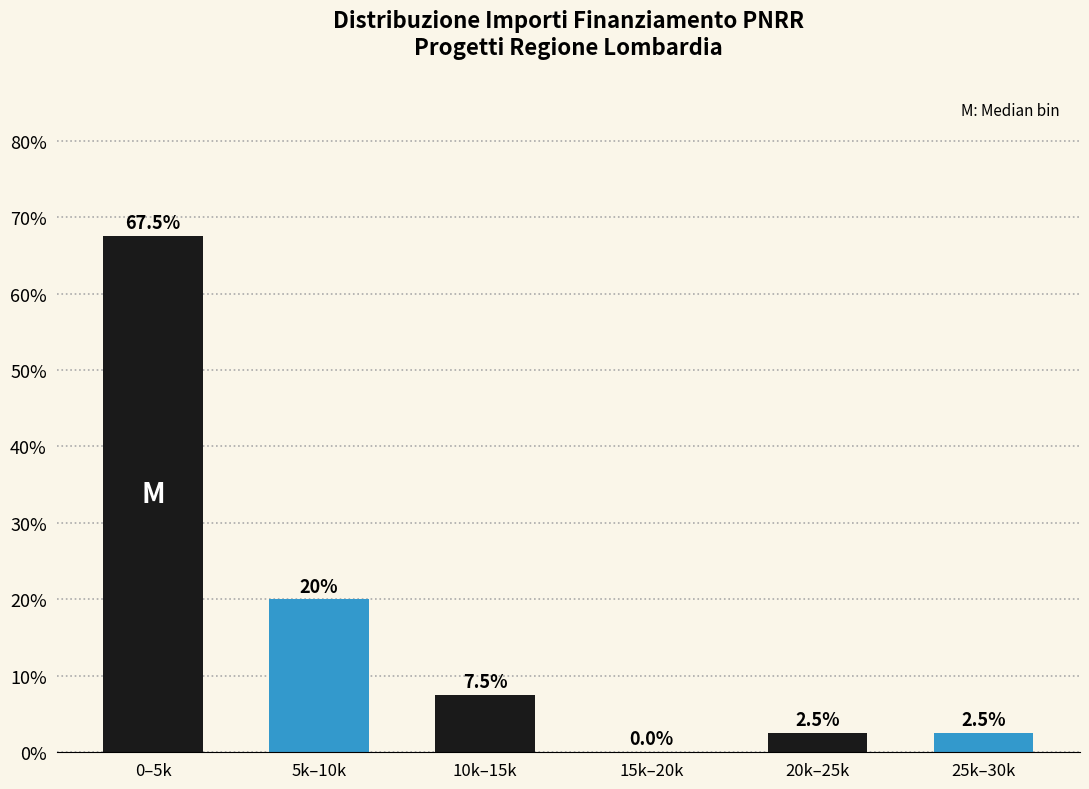

Reading right to left, what are all the values shown in this chart?

25k–30k=2.5	20k–25k=2.5	15k–20k=0.0	10k–15k=7.5	5k–10k=20.0	0–5k=67.5